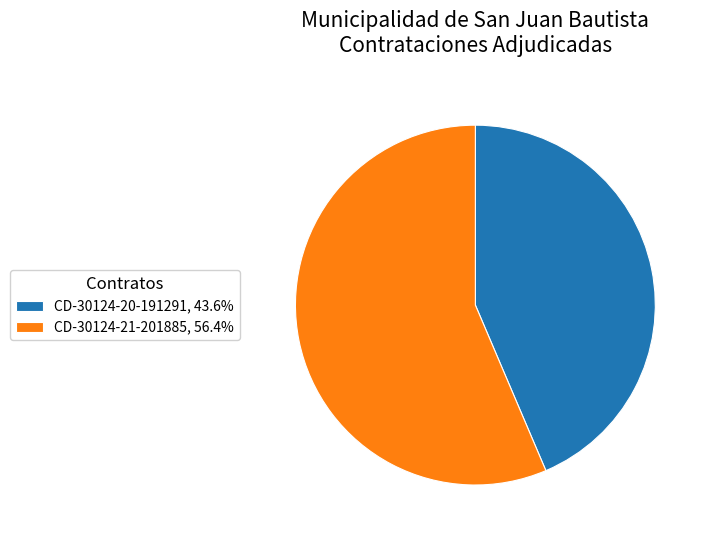

What is the ratio of the value at CD-30124-21-201885, 56.4% to the value at CD-30124-20-191291, 43.6%?

1.3